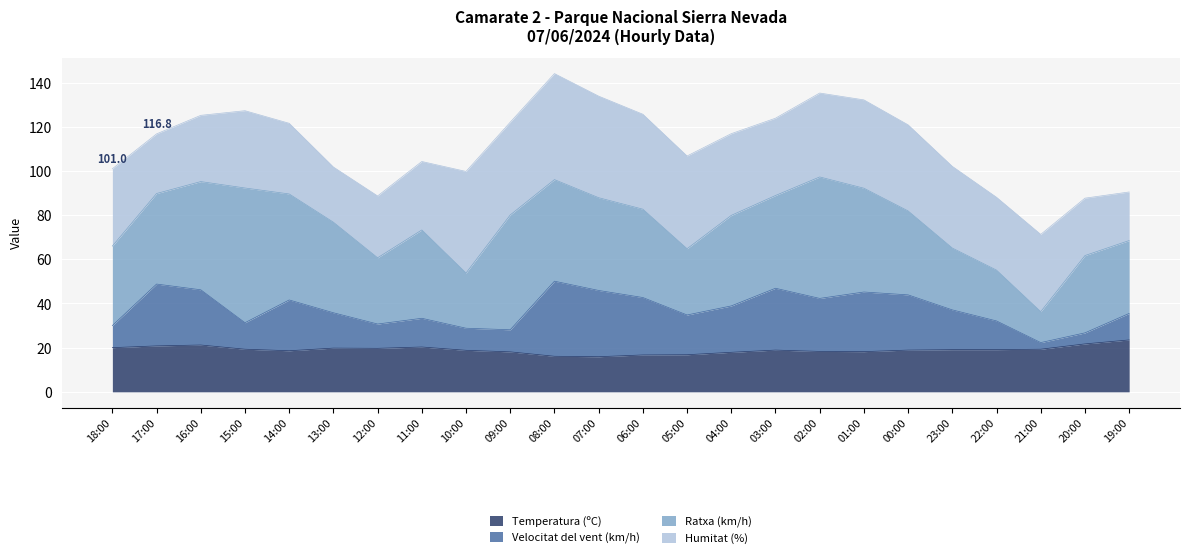

True or false: Temperatura (ºC) has a value of 31.9 at 09:00.

False